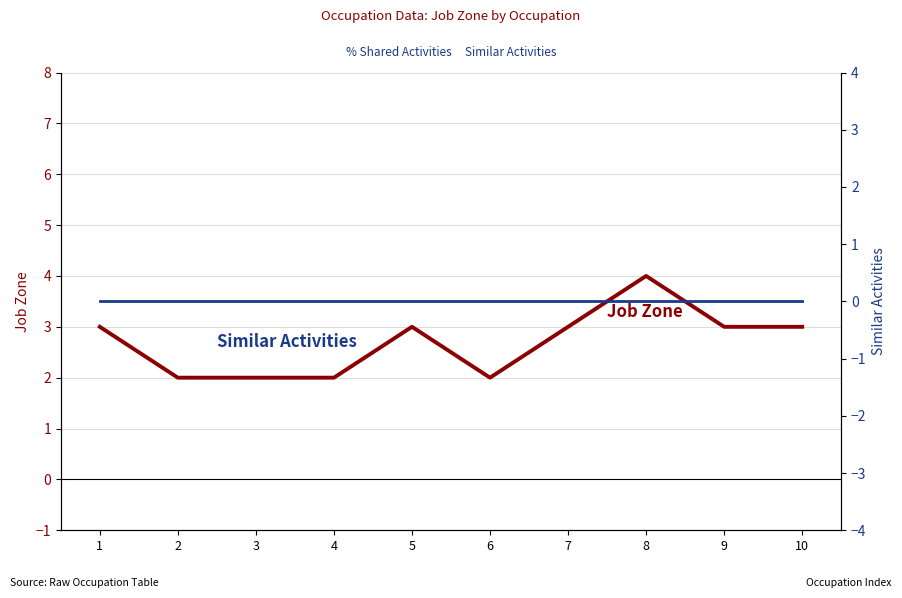

What is the difference between the maximum and minimum values in the Job Zone series?

2